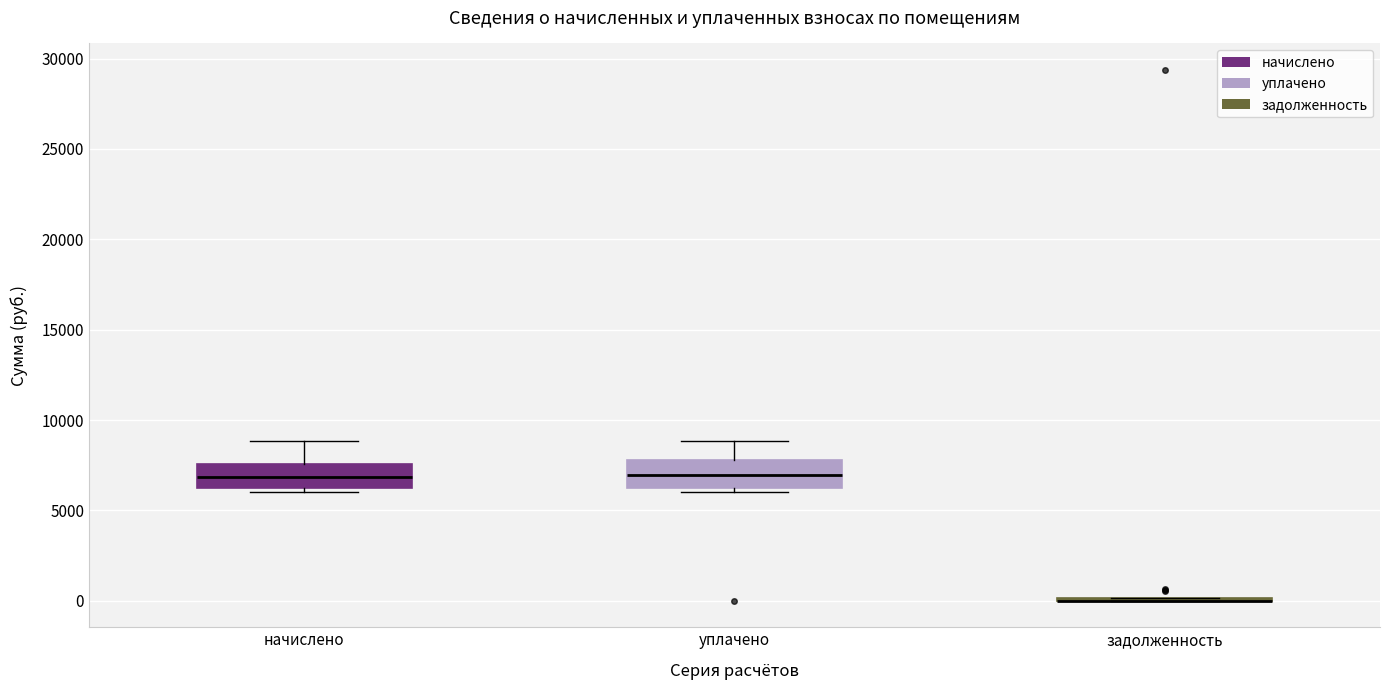

Reading left to right, transcribe this box plot: for each box, give where its median line is, the range the box spans, and where its two whiskers end, as read against the y-axis. The values are not printed on the chart, so give them approximately, as read against the axis.

начислено: median 7000, box 6500 to 7500, whiskers 6000 to 9000
уплачено: median 7000, box 6500 to 8000, whiskers 6000 to 9000
задолженность: box collapsed to a line at 0, whiskers 0 to 0